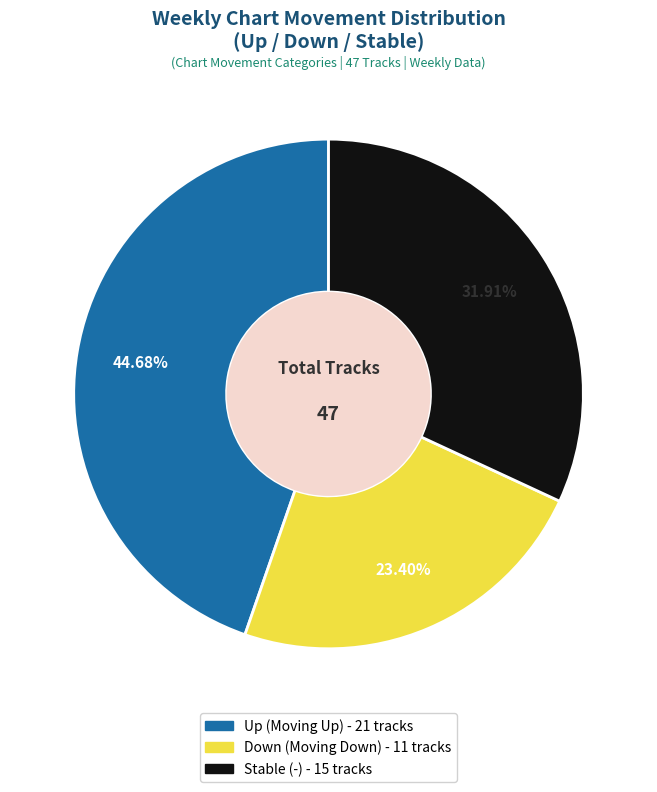

Does any single category account for the majority?

No